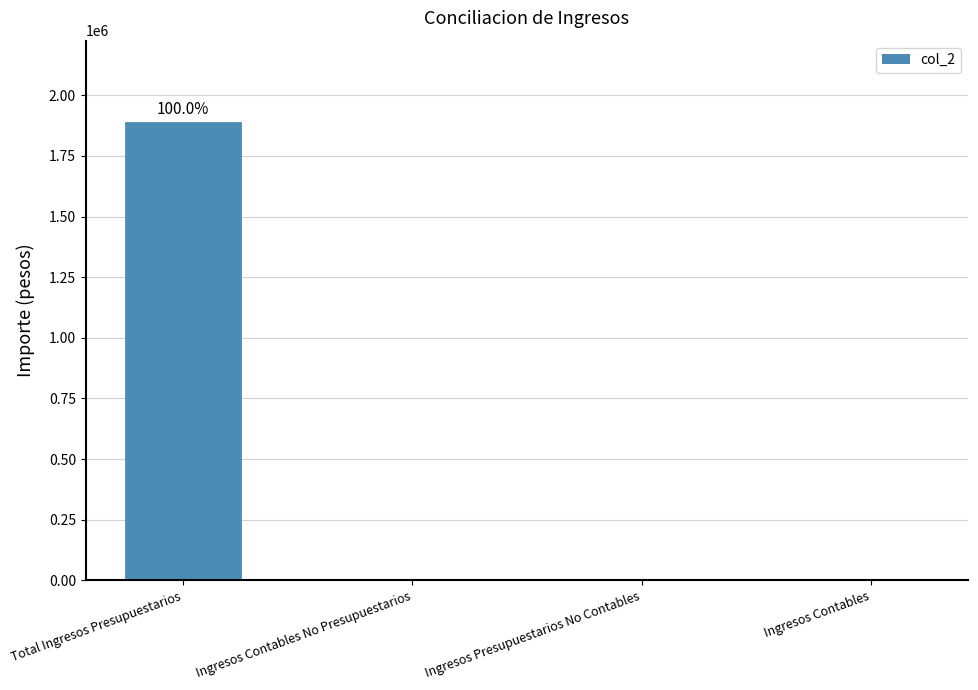

What is the approximate value at Total Ingresos Presupuestarios?

1885660.5